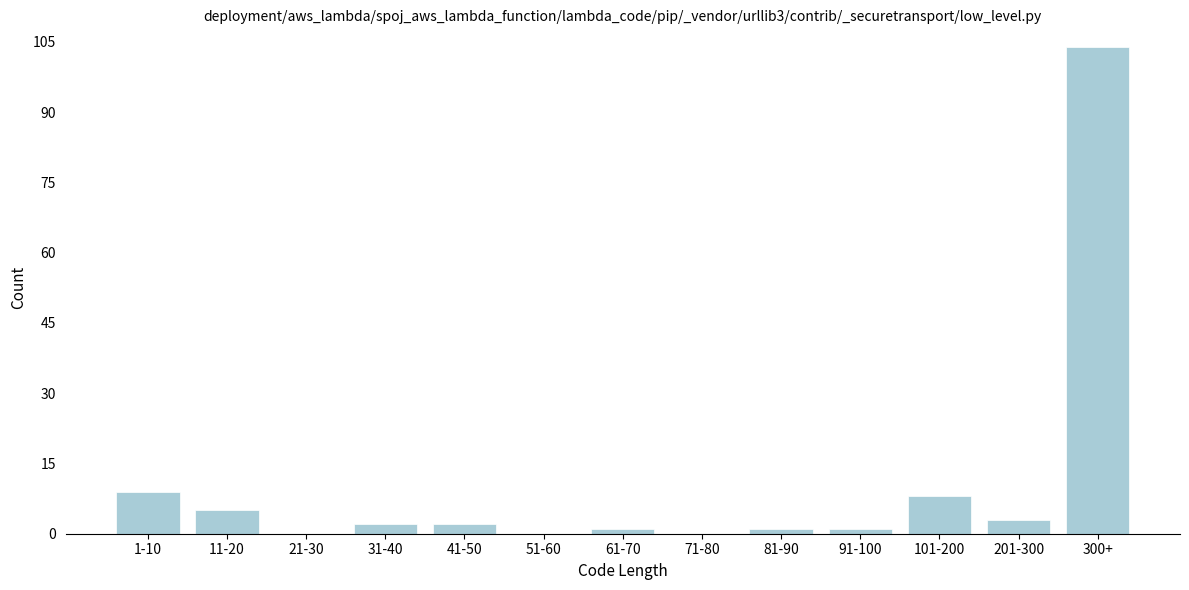

Reading right to left, what are all the values shown in this chart?

300+=104	201-300=3	101-200=8	91-100=1	81-90=1	71-80=0	61-70=1	51-60=0	41-50=2	31-40=2	21-30=0	11-20=5	1-10=9